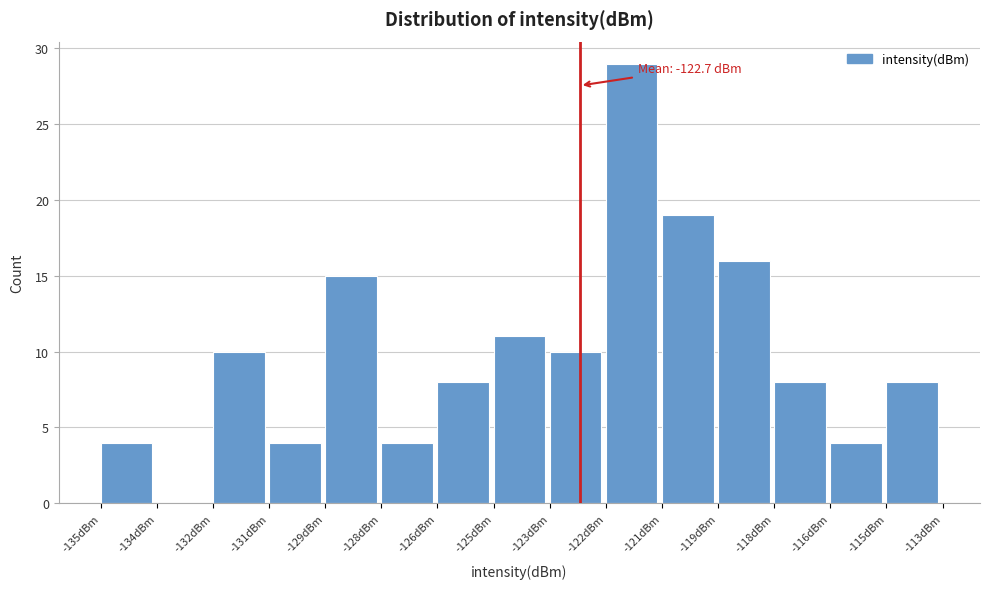

Reading right to left, what are all the values shown in this chart?

-115dBm=8	-116dBm=4	-118dBm=8	-119dBm=16	-121dBm=19	-122dBm=29	-123dBm=10	-125dBm=11	-126dBm=8	-128dBm=4	-129dBm=15	-131dBm=4	-132dBm=10	-134dBm=0	-135dBm=4